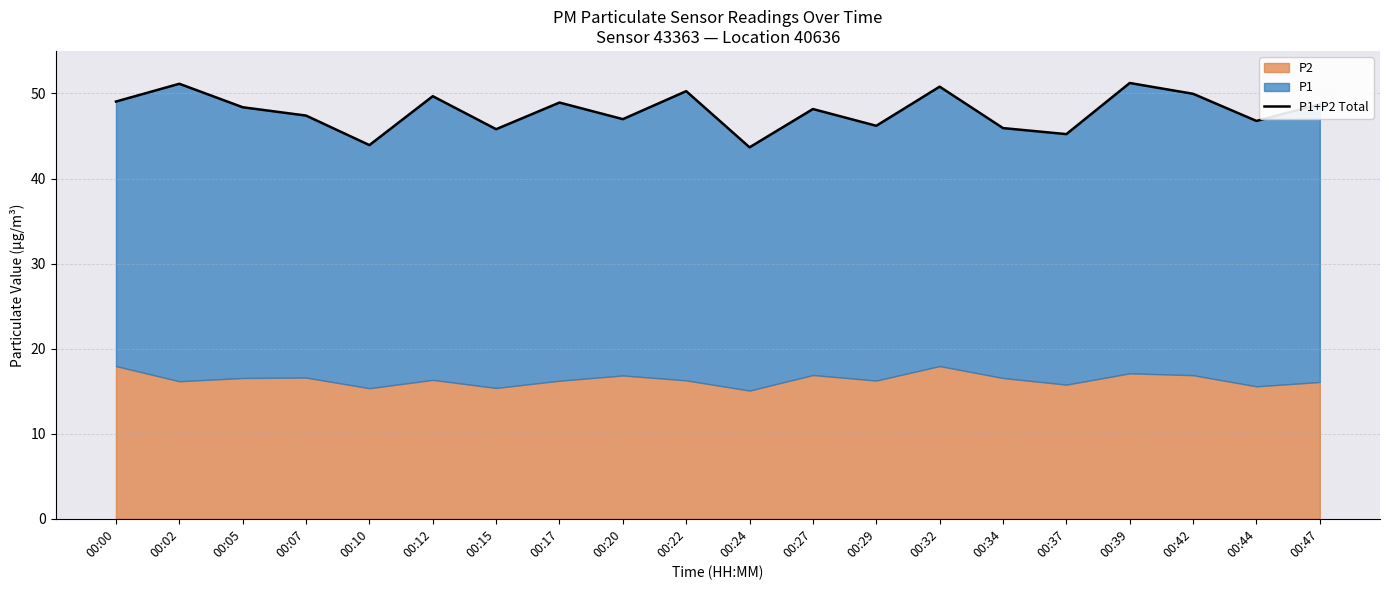

Rank the categories by value from lowest to highest.

00:24, 00:10, 00:37, 00:15, 00:34, 00:29, 00:44, 00:20, 00:07, 00:27, 00:05, 00:47, 00:17, 00:00, 00:12, 00:42, 00:22, 00:32, 00:02, 00:39